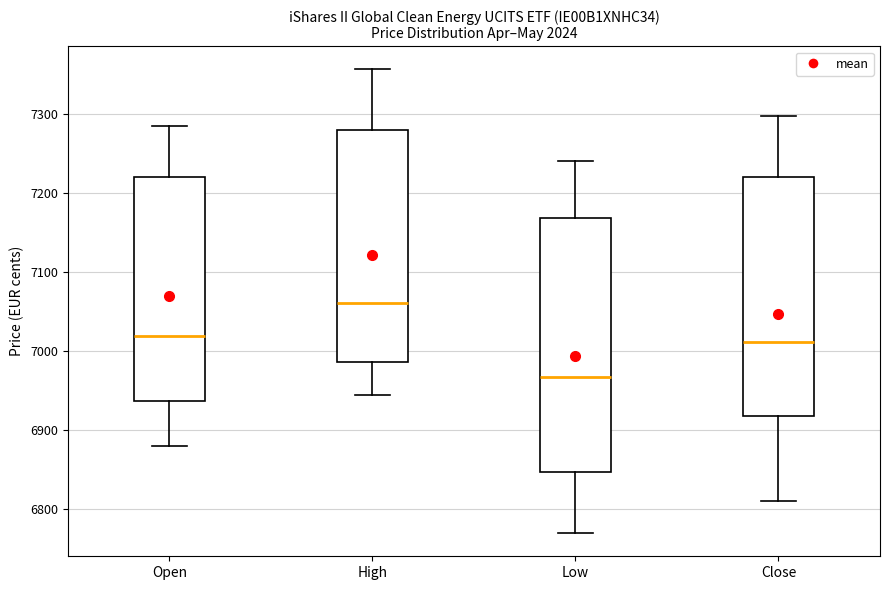

Where is the upper edge of the box for High on the y-axis? The values are not printed on the chart, so give them approximately, as read against the axis.

7280